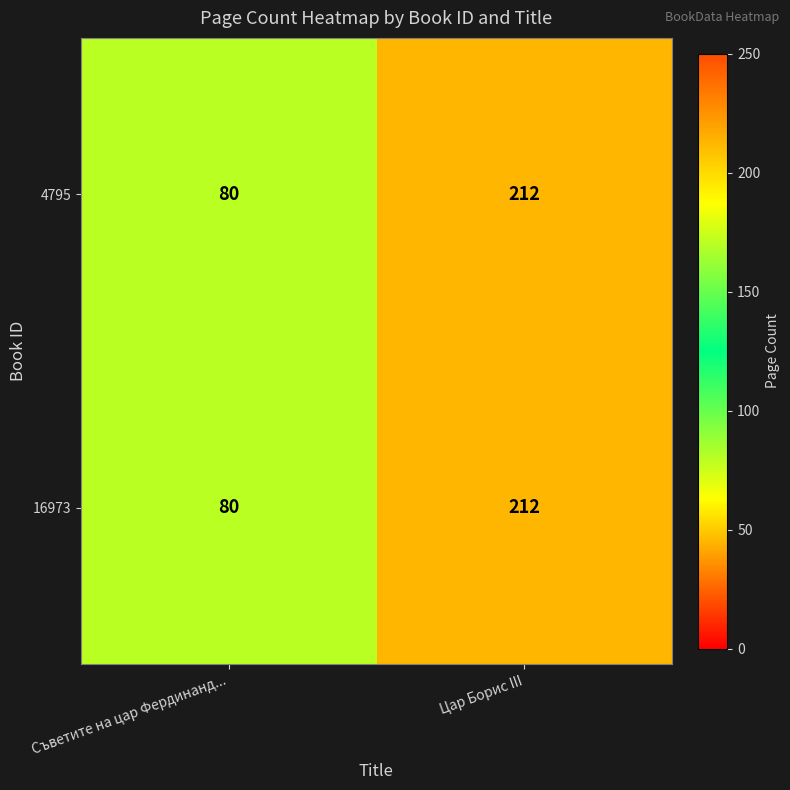

At which category is the sum across all series the highest?

Цар Борис III